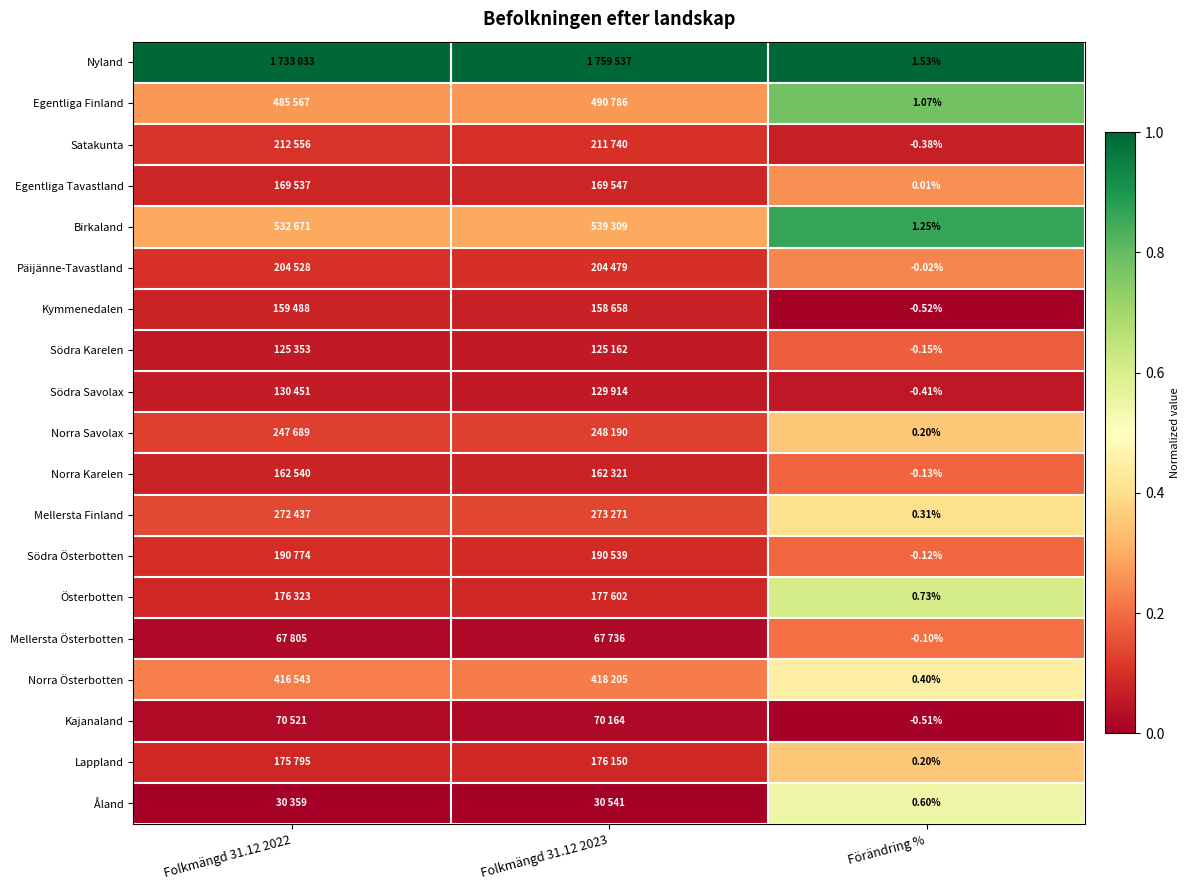

Is the value of Mellersta Finland at Förändring % greater than the value of Birkaland at Förändring %?

No